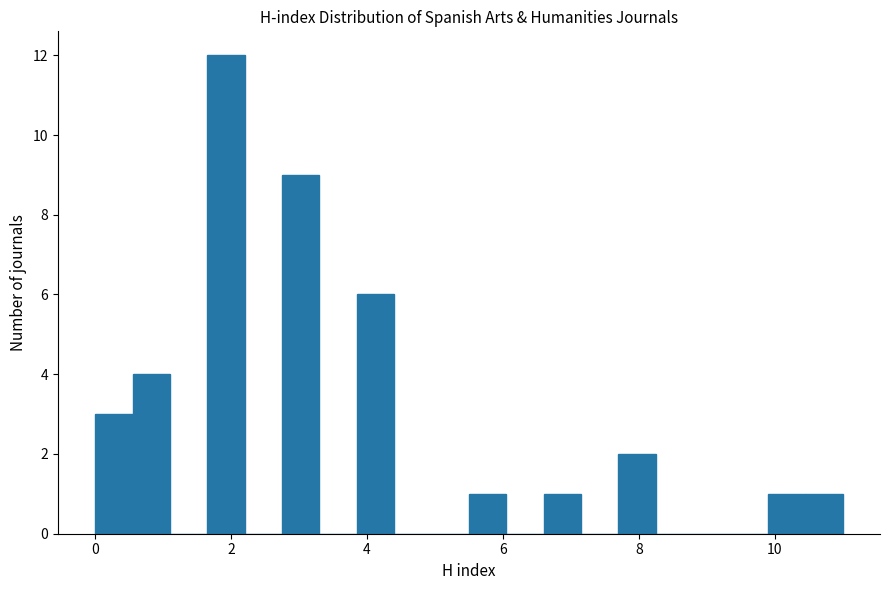

Read against the x-axis, roughly where is the centre of the tallest bar?

2.0